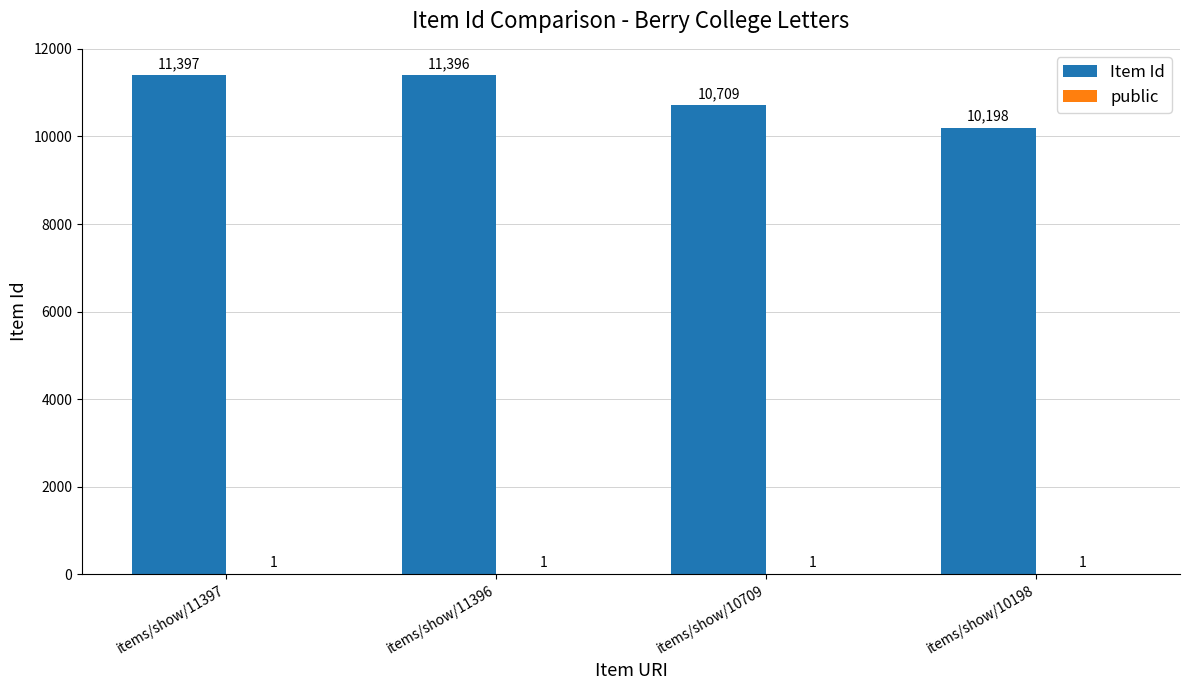

What is the sum of the Item Id values at items/show/10198 and items/show/11397?

21595